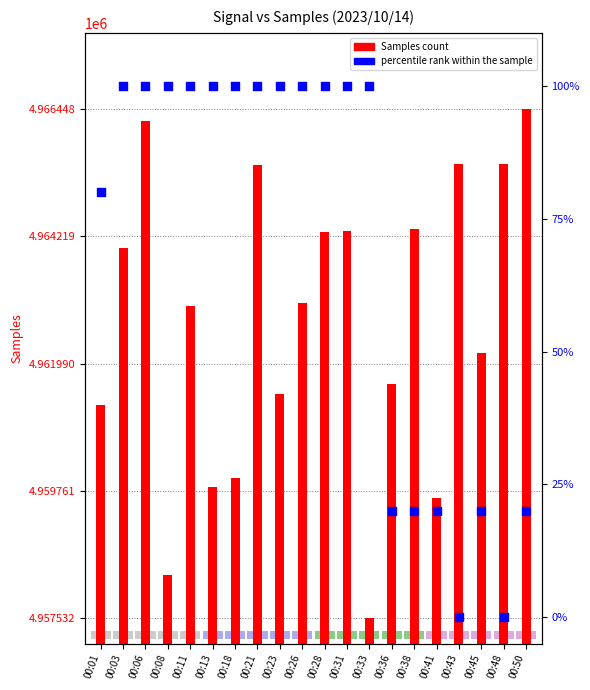

Which series contains the lowest Y value?

percentile rank within the sample